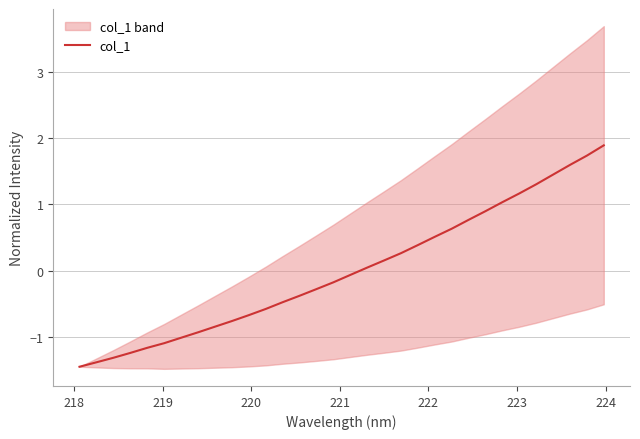

What is the minimum value for col_1?

-1.5